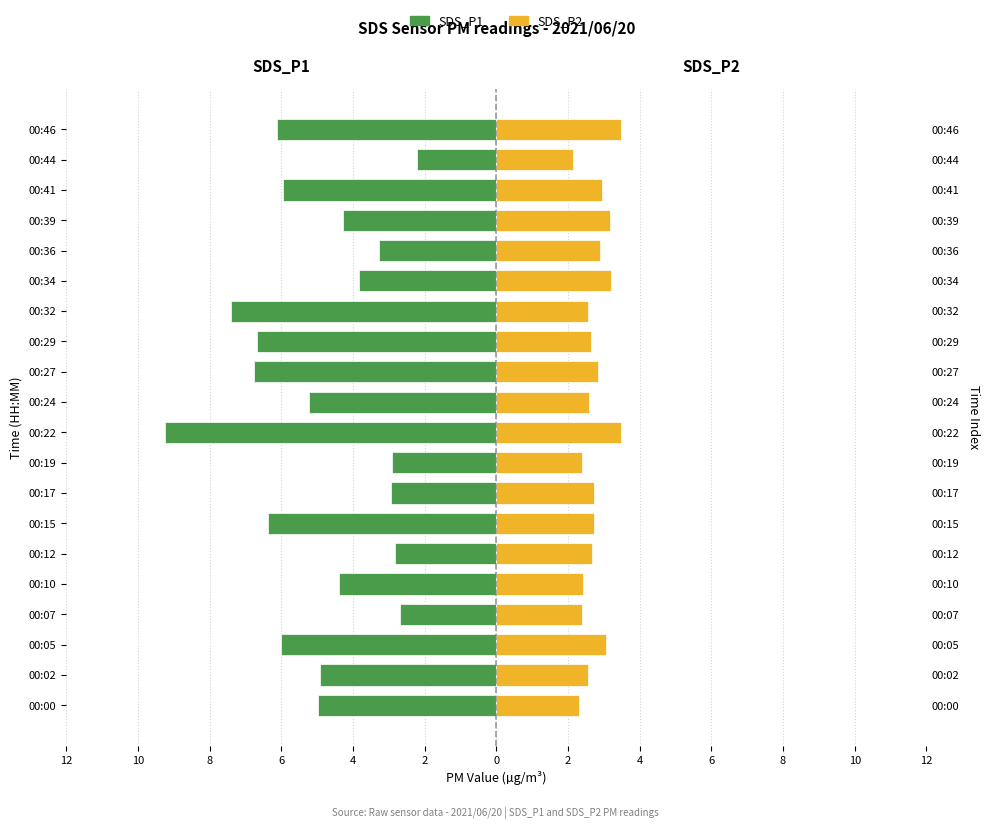

Which series has the widest spread of values?

SDS_P1